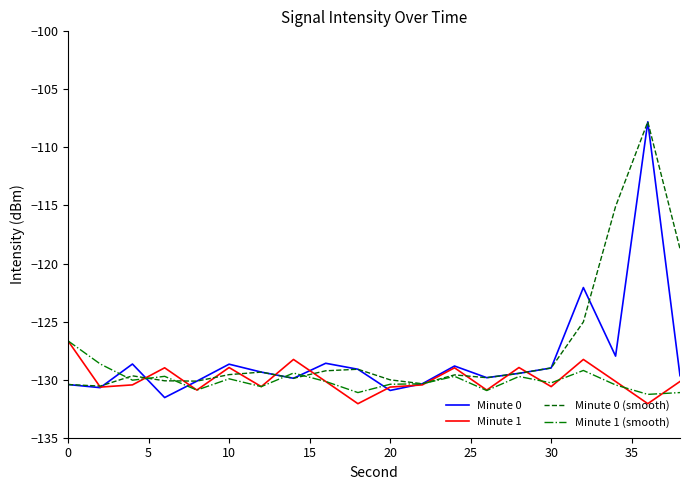

What is the highest value of the Minute 1 (smooth) series?

-126.7